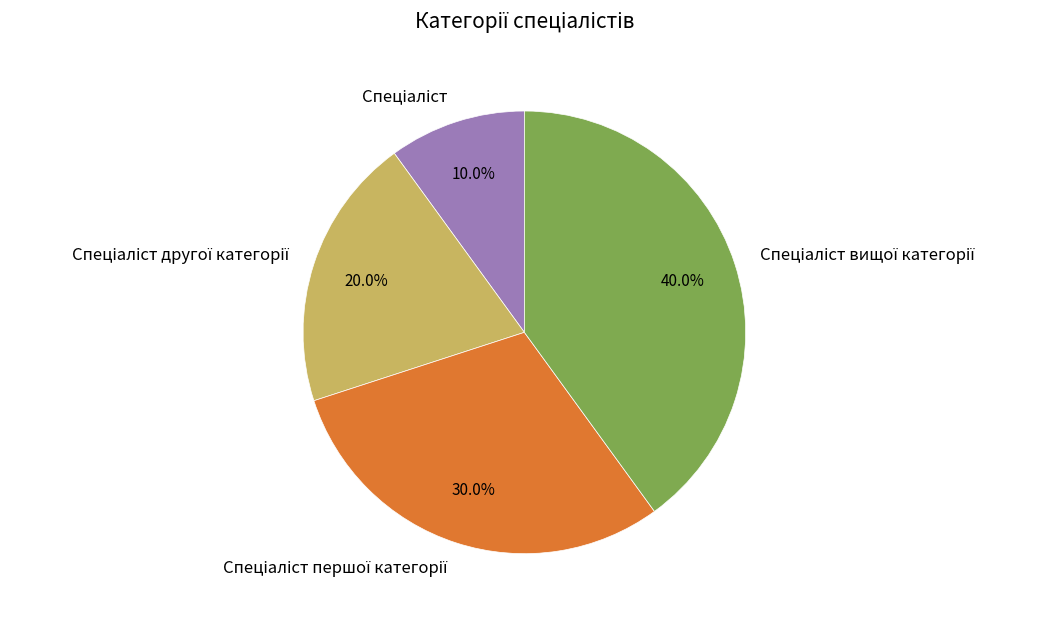

Is there a majority slice in this chart?

No